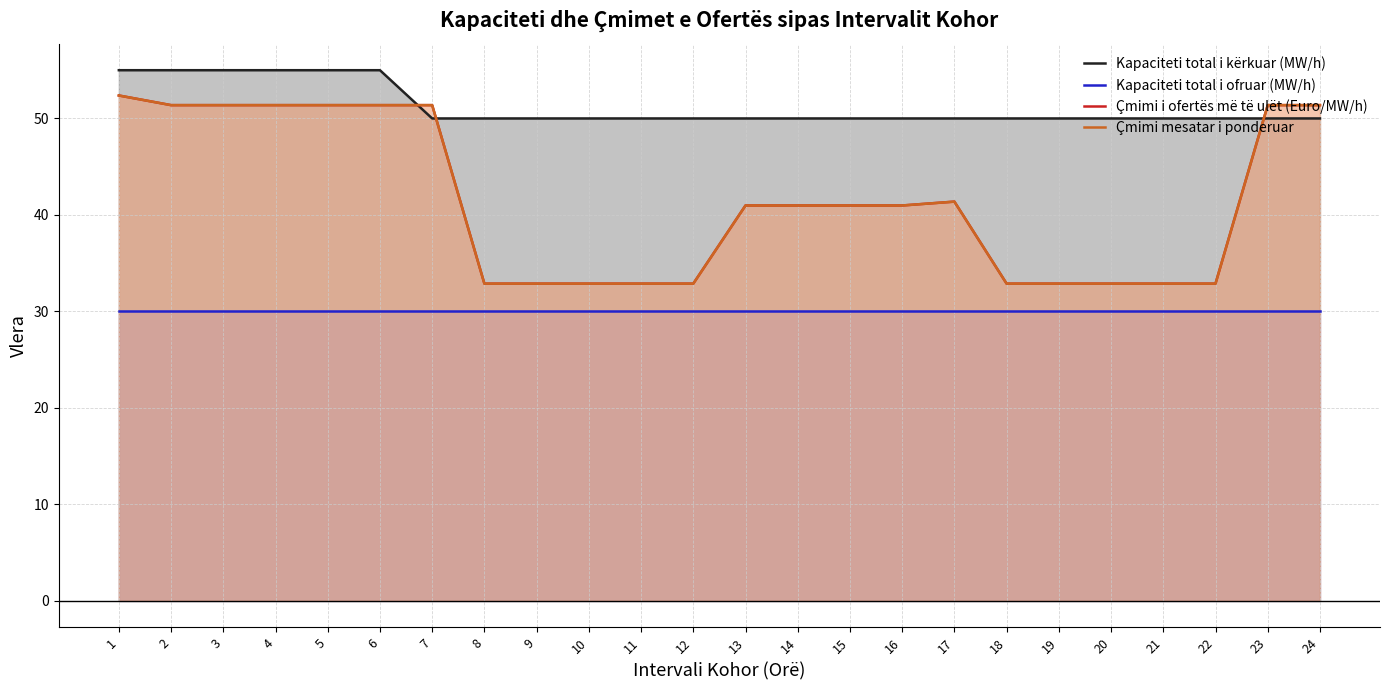

What is the smallest value displayed?

30.0